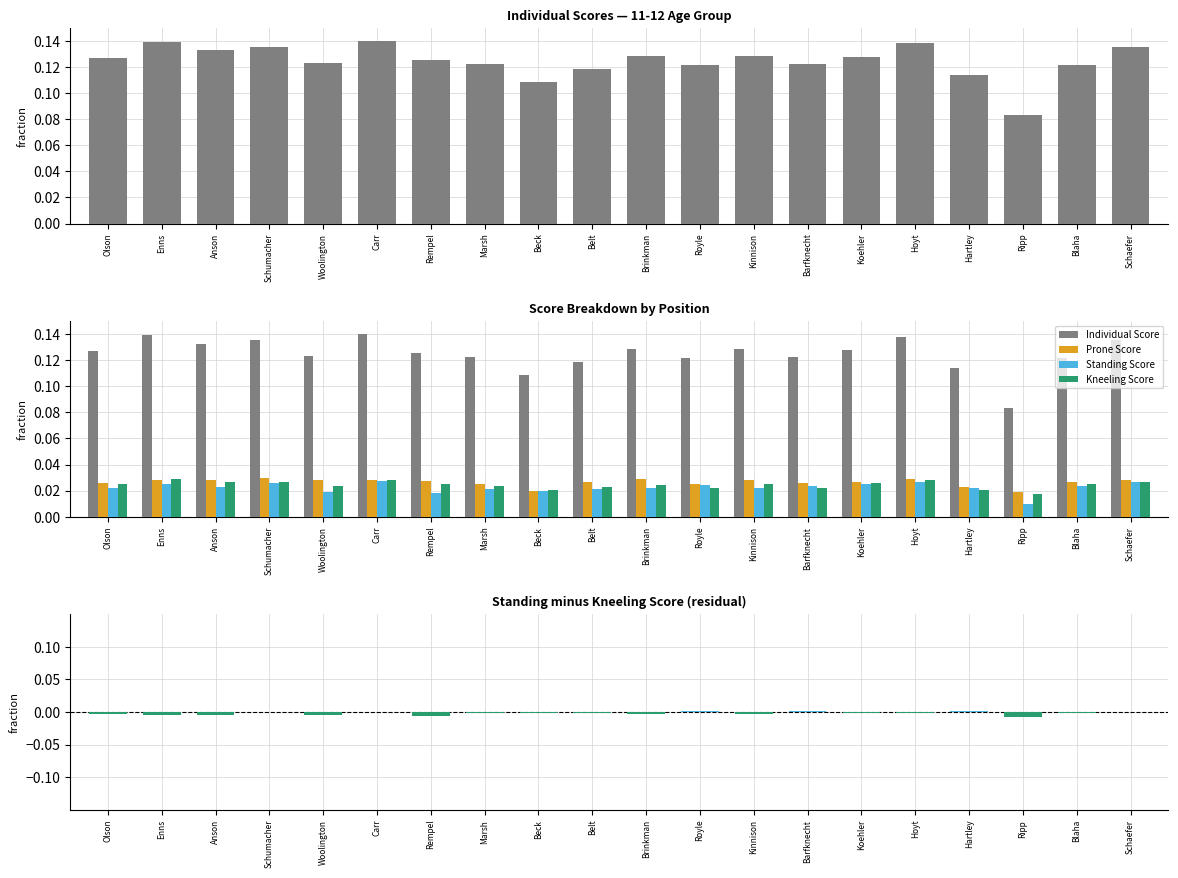

What are all the series names shown in the legend?

Individual Score, Prone Score, Standing Score, Kneeling Score